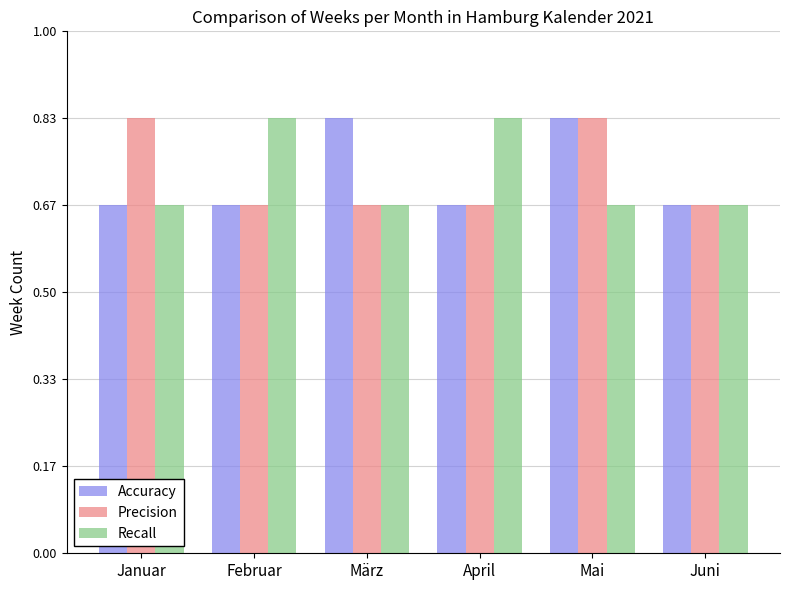

What is the value of the Recall bar at the 4th from the left?

5